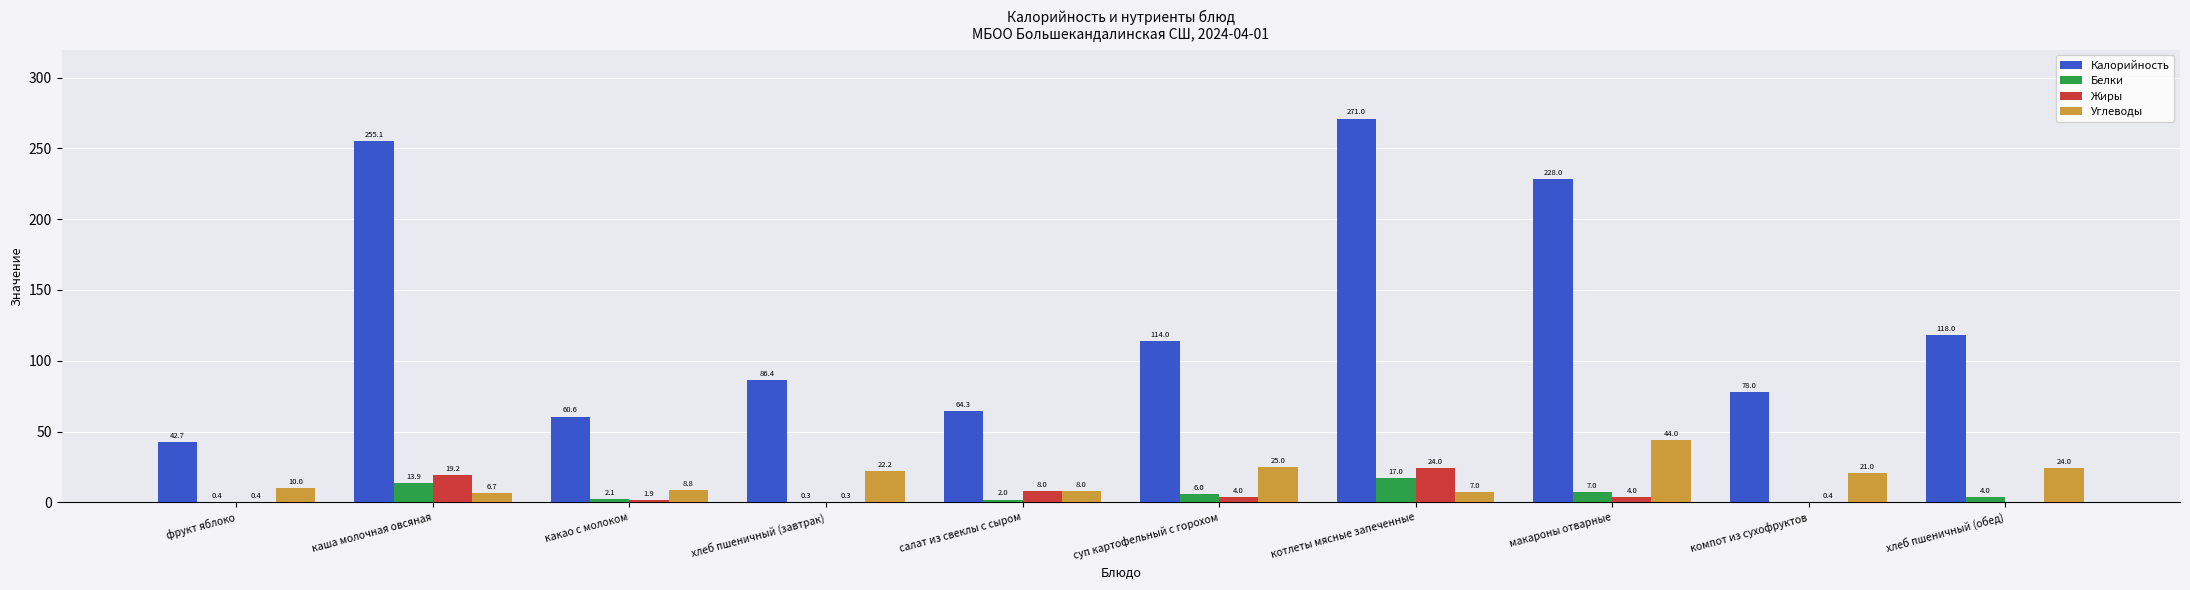

Which series has the largest total across all categories?

Калорийность